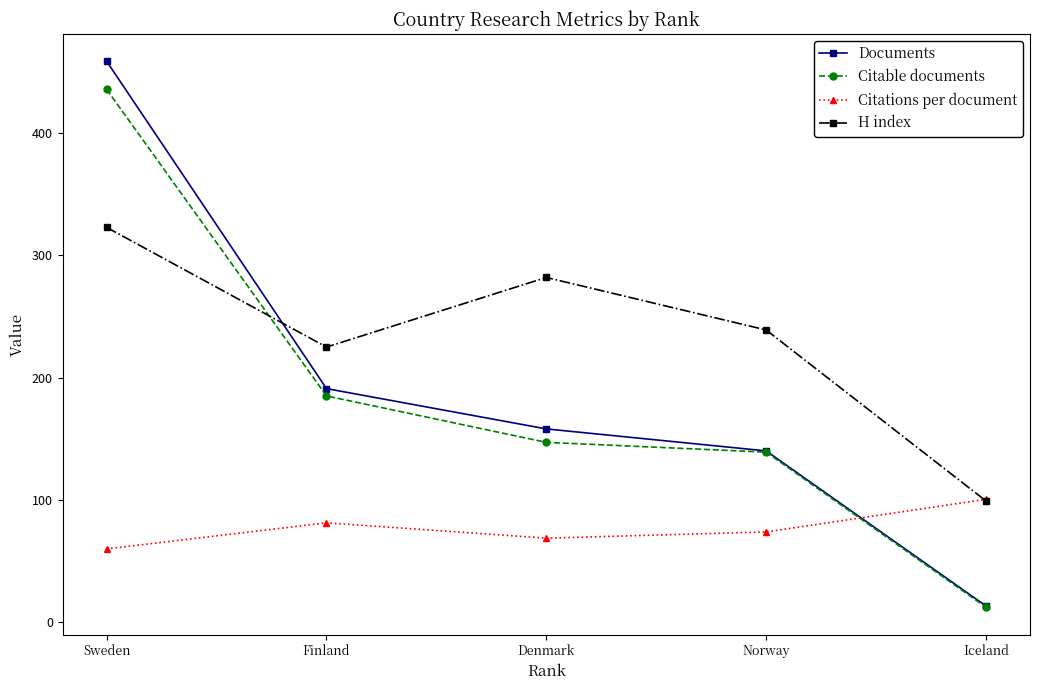

What is the value of the H index point at the 3rd from the left?

282.0